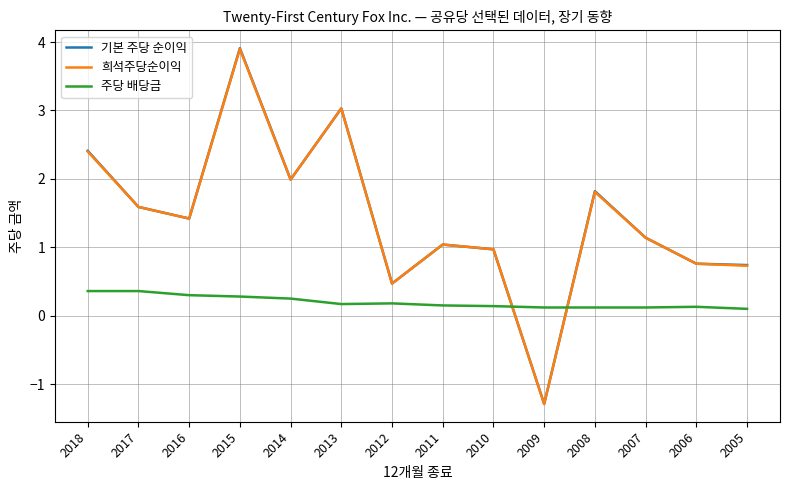

What is the difference between the highest and lowest values at 2006?

0.6